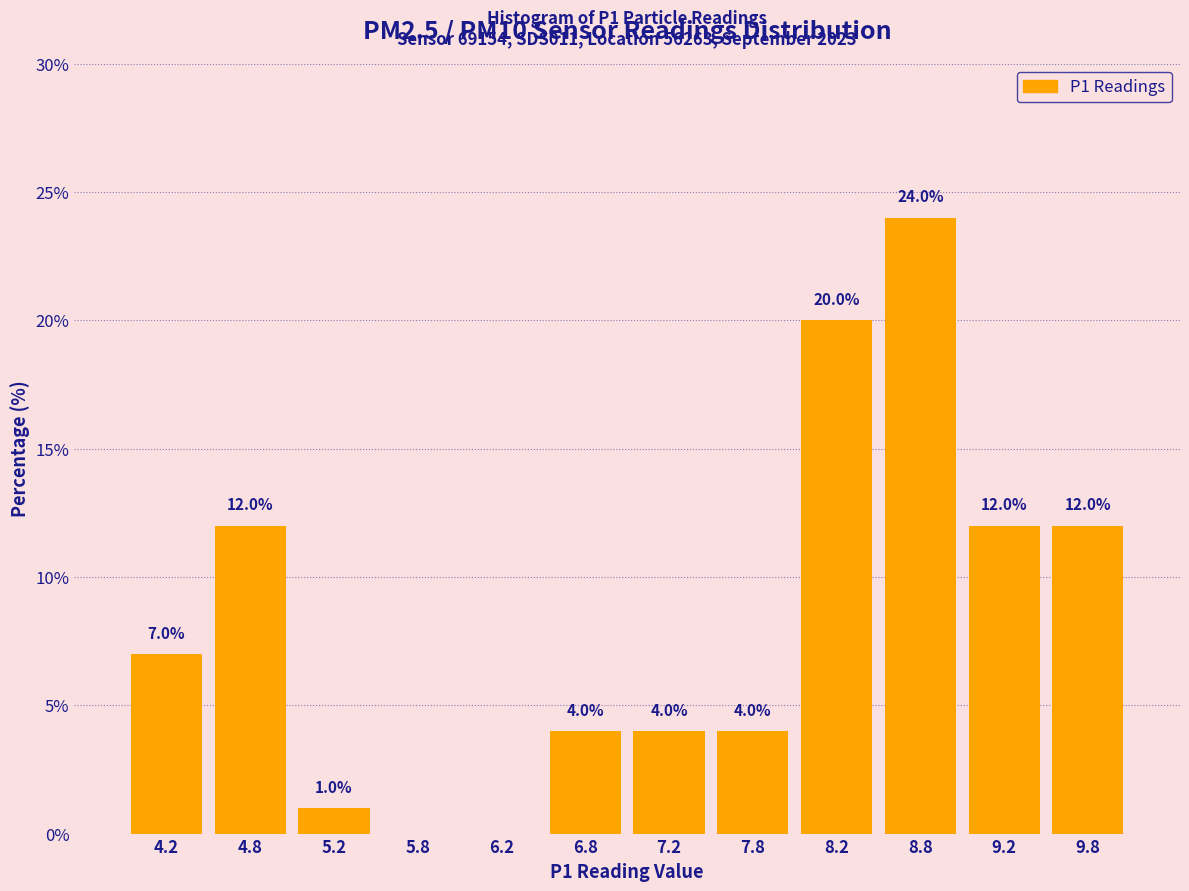

Over which range of the x-axis is the bar tallest?

8.5 to 9.0